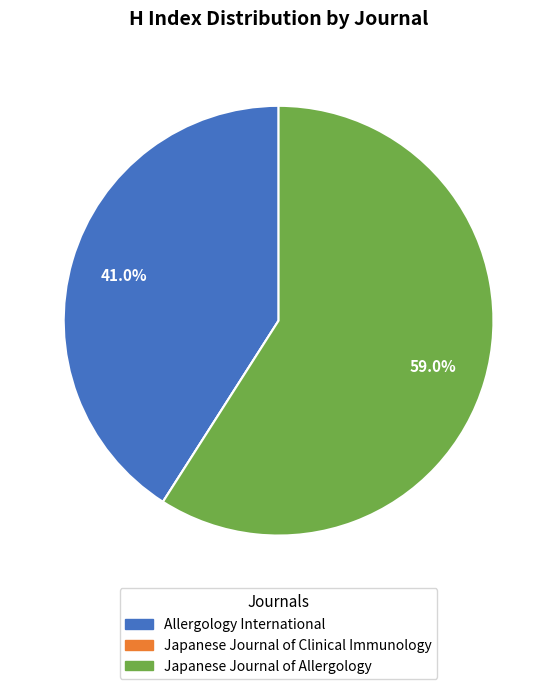

True or false: Japanese Journal of Allergology accounts for 51% of the total.

False